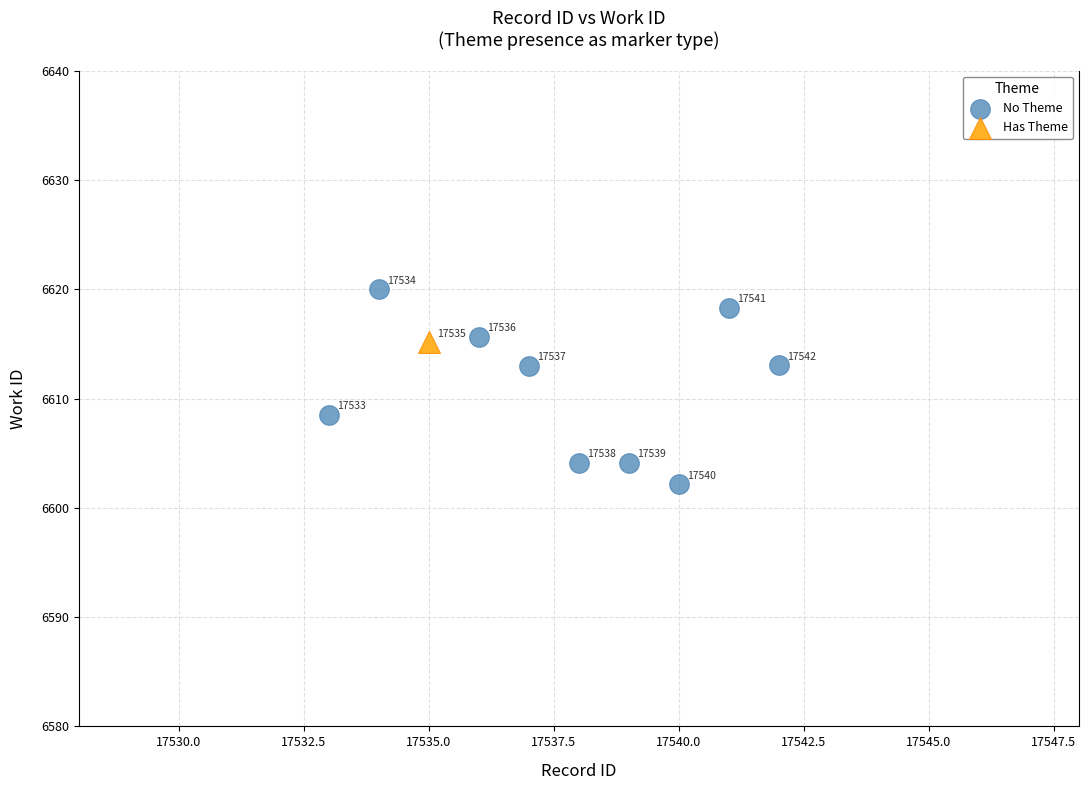

What are all the series names shown in the legend?

No Theme, Has Theme